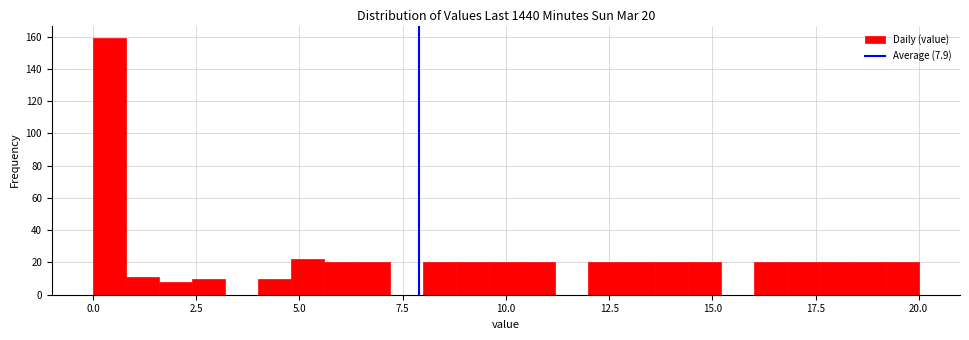

Around what value on the x-axis is the tallest bar? Give the approximate position of its centre, as read against the axis.

0.5